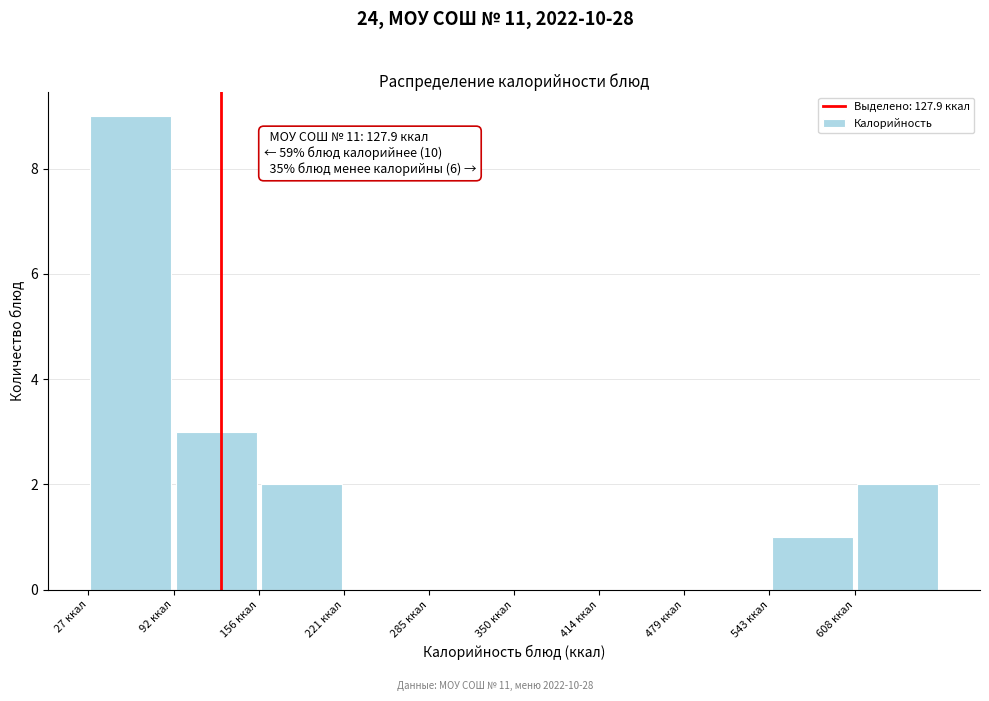

Which range on the x-axis has the tallest bar?

30 to 90